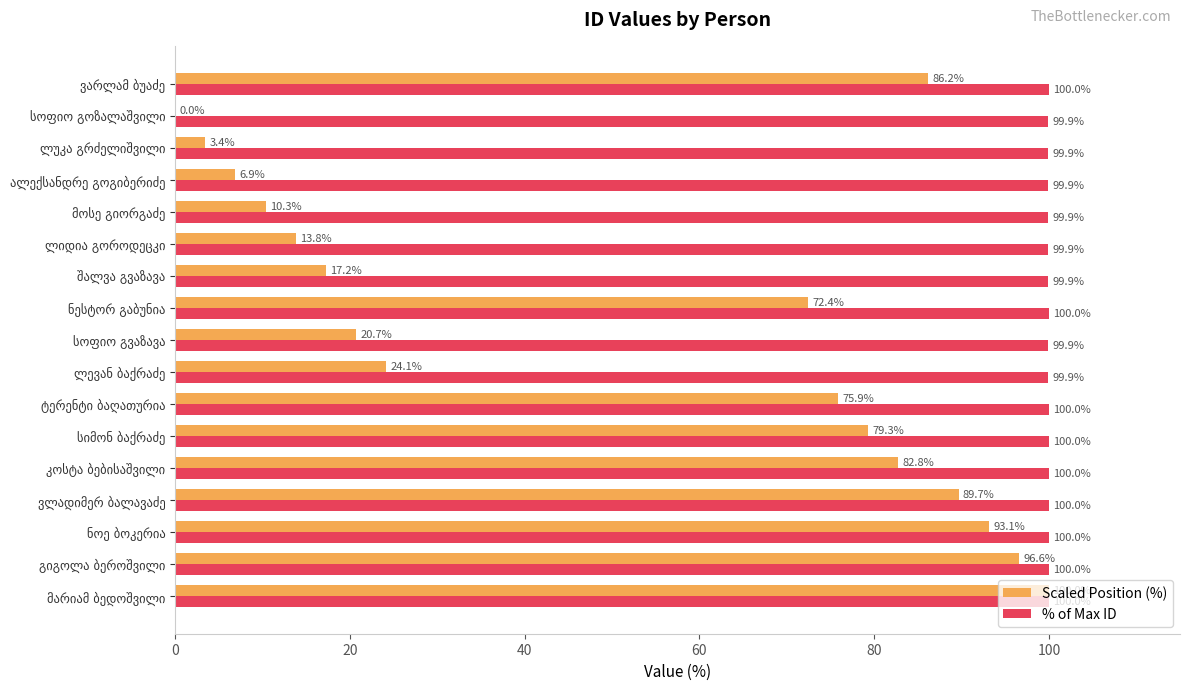

How many data points does each series have?

17